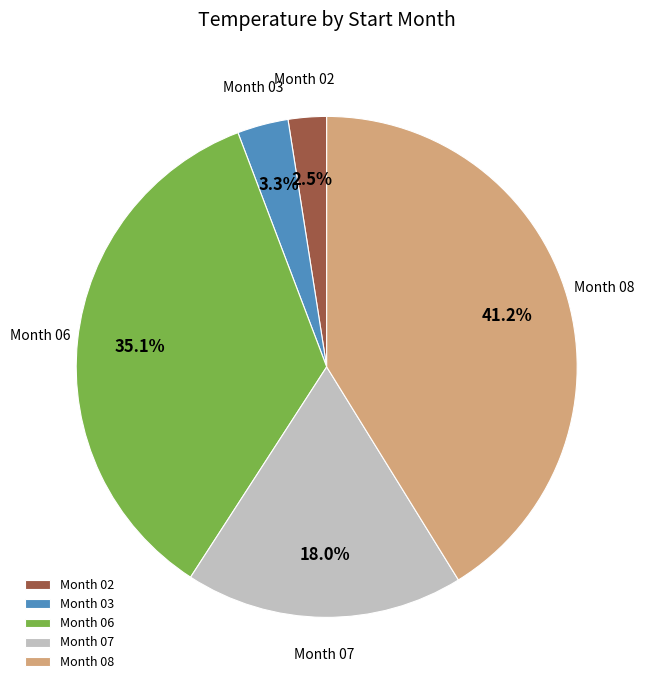

Rank the categories by value from lowest to highest.

Month 02, Month 03, Month 07, Month 06, Month 08